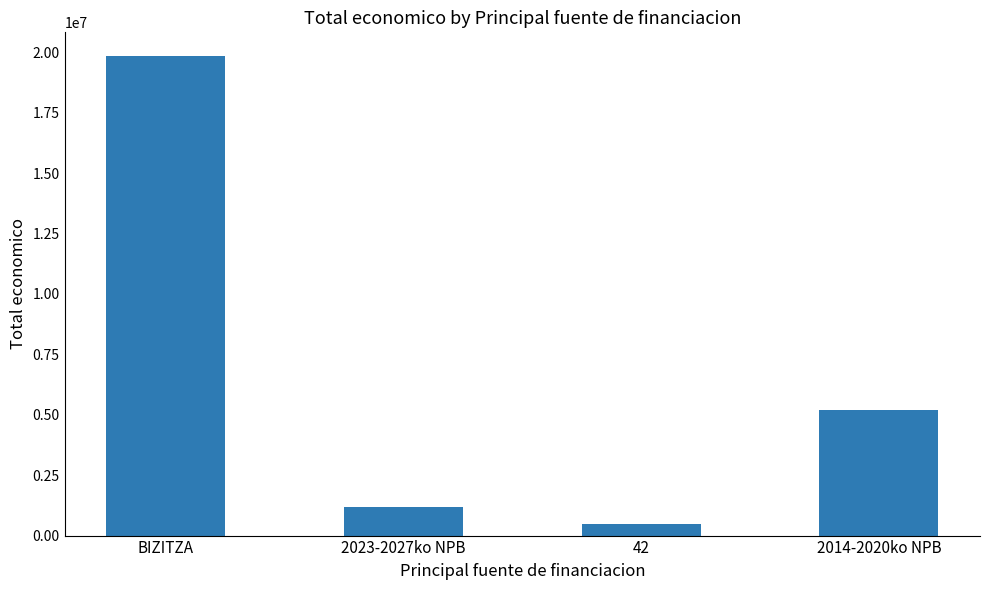

Rank the categories by value from lowest to highest.

42, 2023-2027ko NPB, 2014-2020ko NPB, BIZITZA